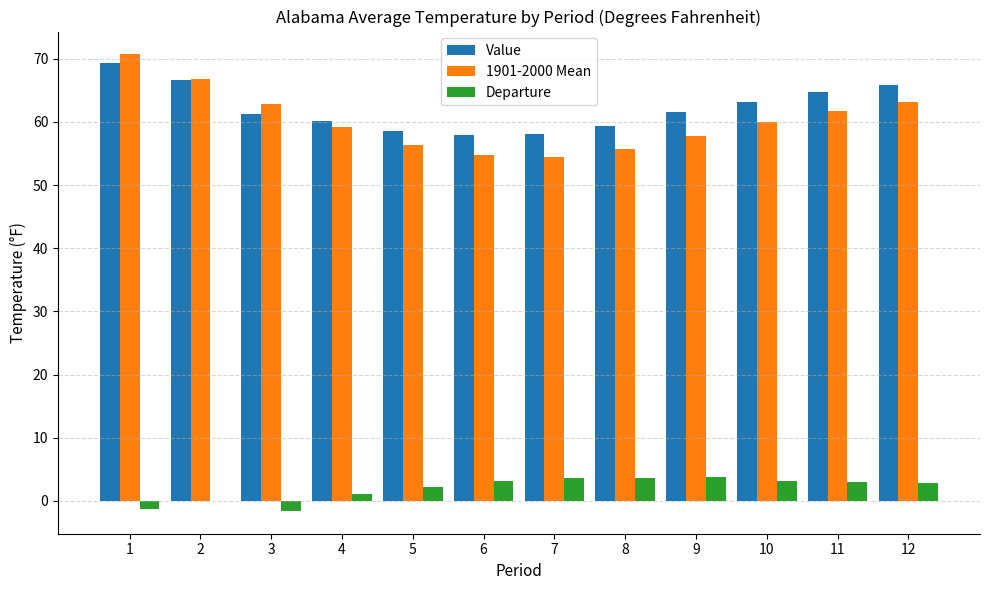

What is the difference between the Value values at 7 and 12?

7.8